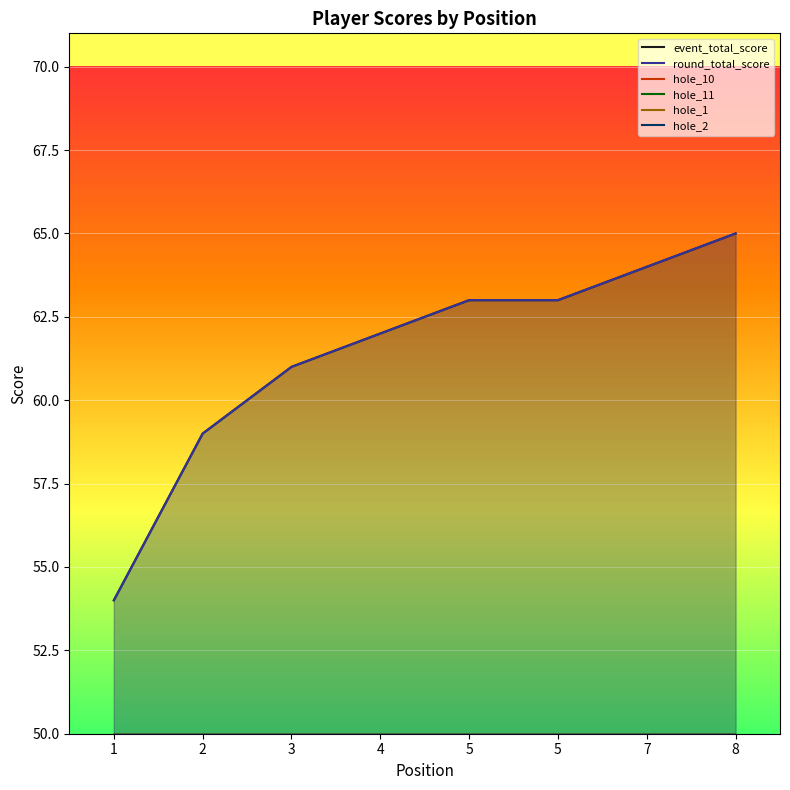

Rank the categories by hole_11 value from lowest to highest.

1, 3, 2, 4, 5, 5, 7, 8